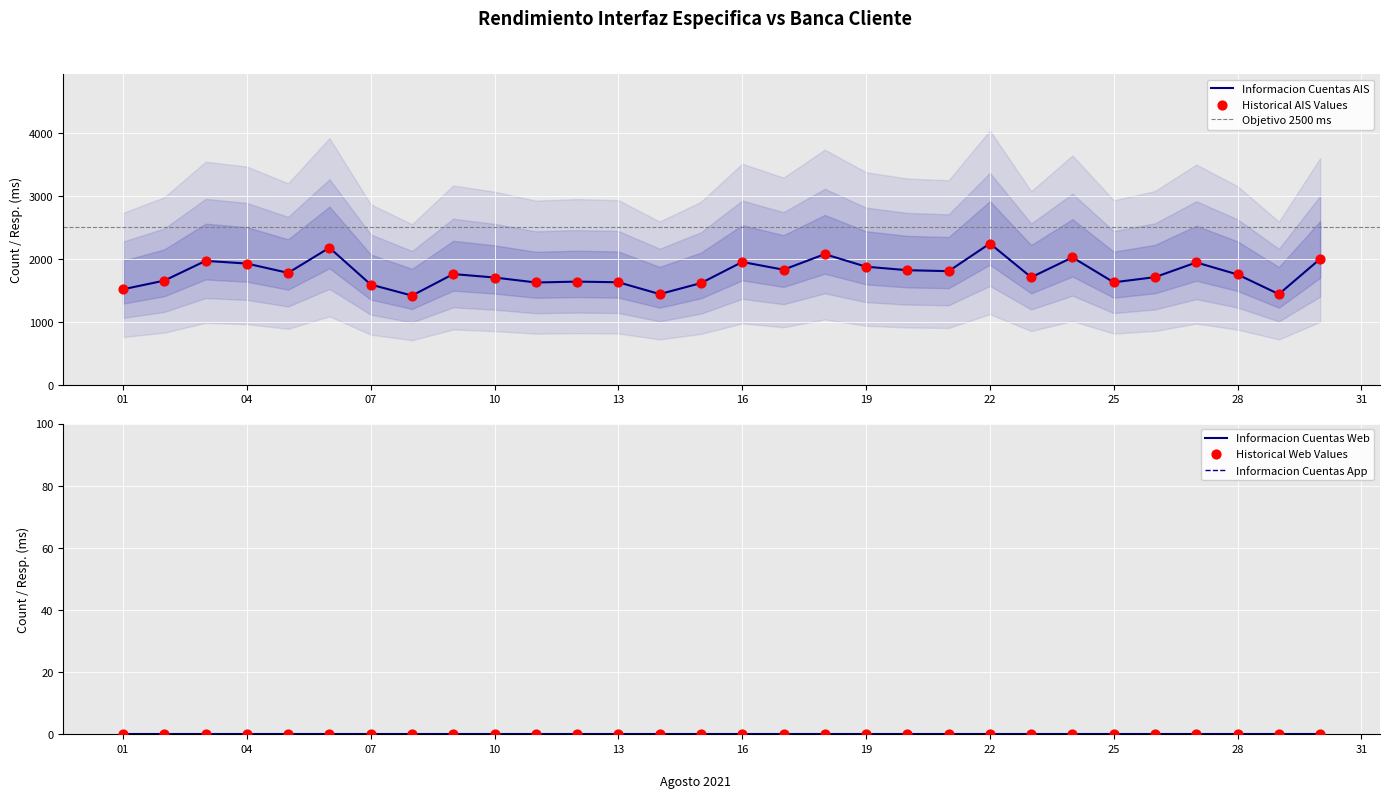

Which series has the largest total across all categories?

Informacion Cuentas AIS